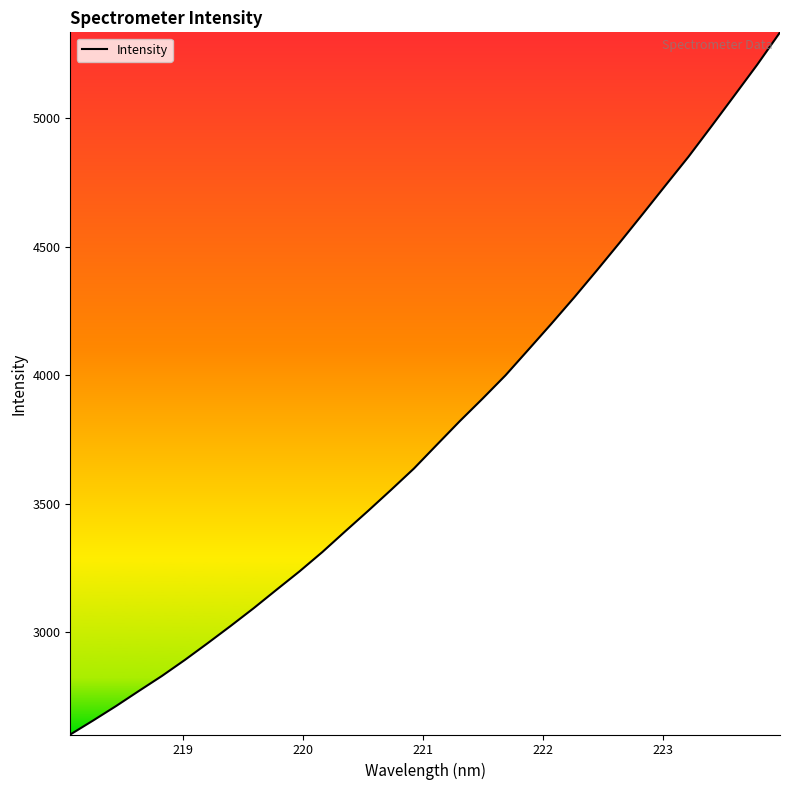

How many series are shown in this chart?

1